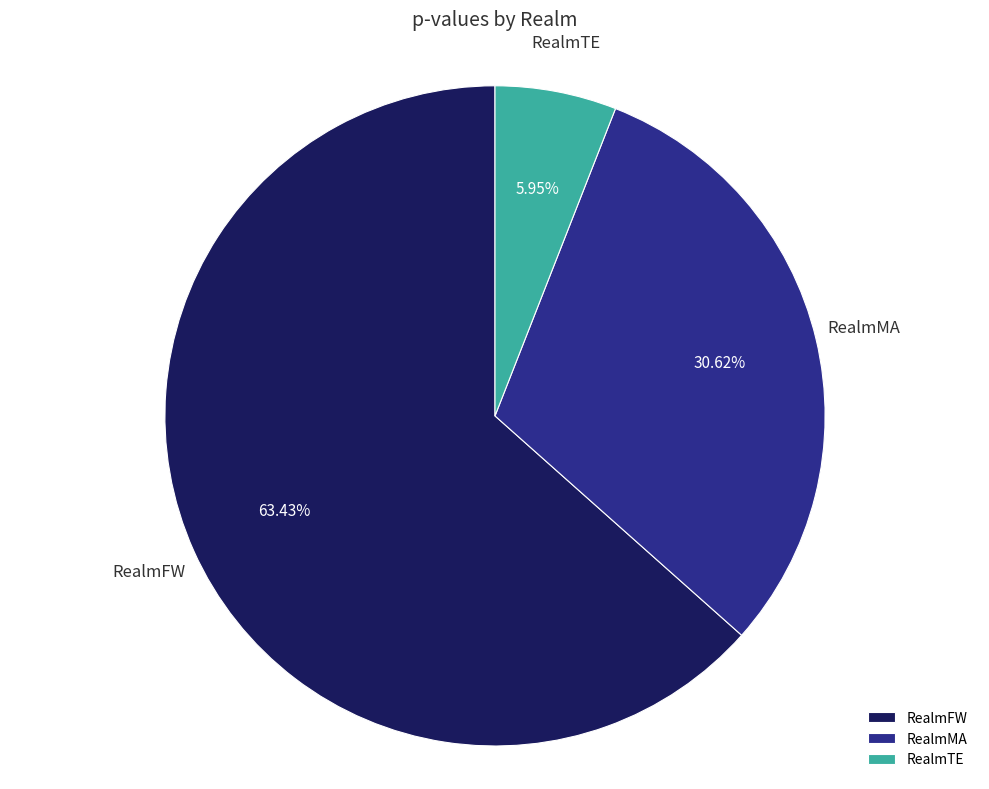

Which has a higher value, RealmFW or RealmTE?

RealmFW